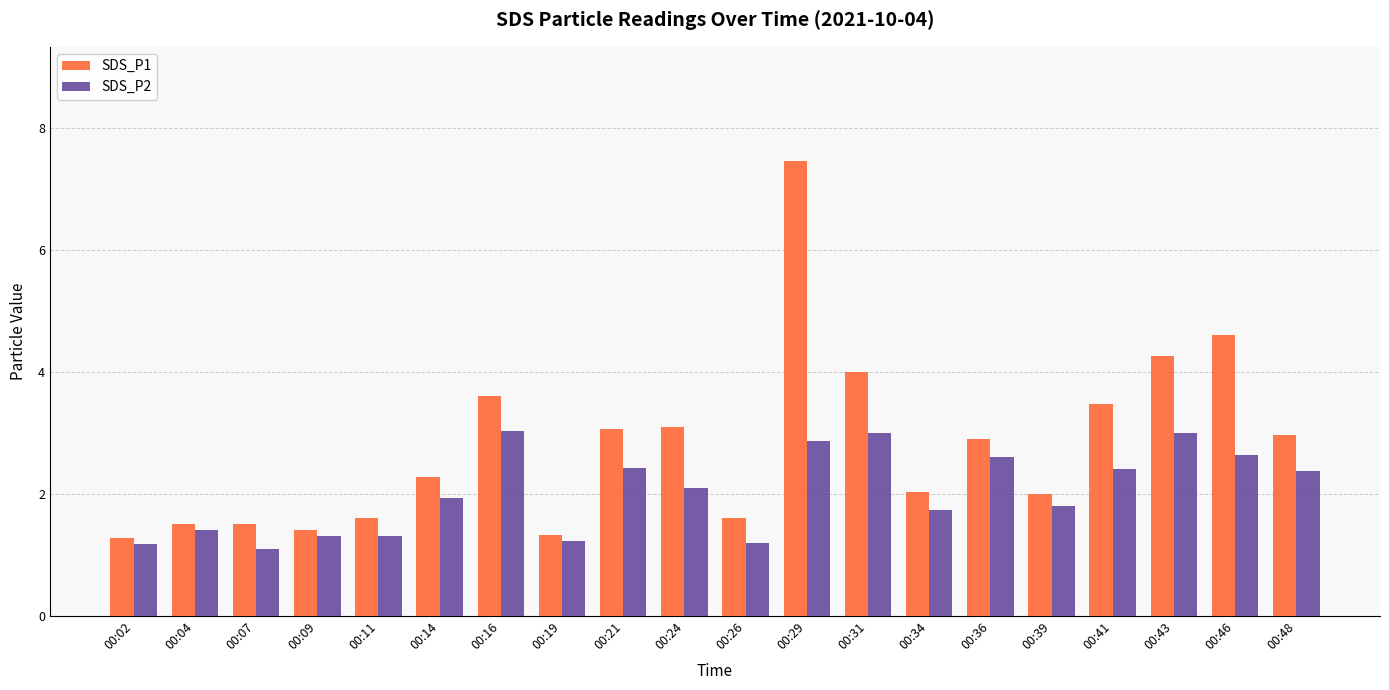

What is the value of the SDS_P2 bar at the 5th from the left?

1.3